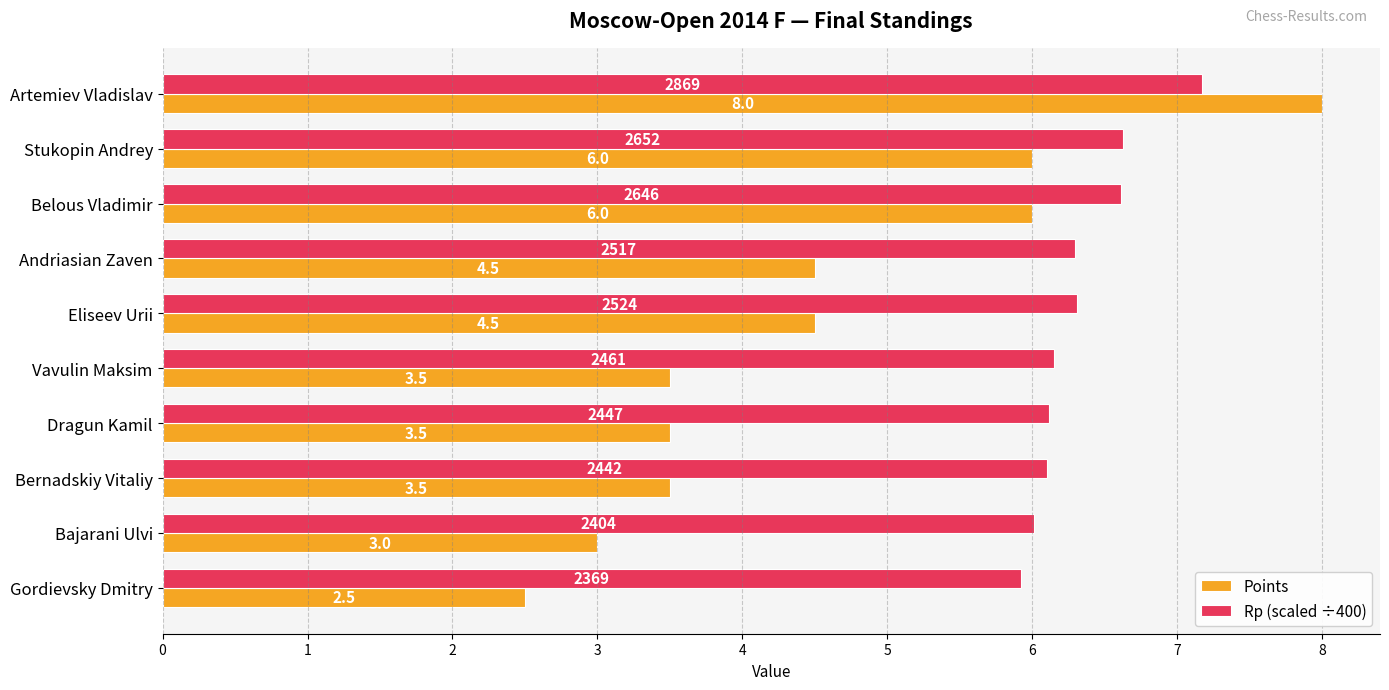

What is the sum of all Points values?

45.0